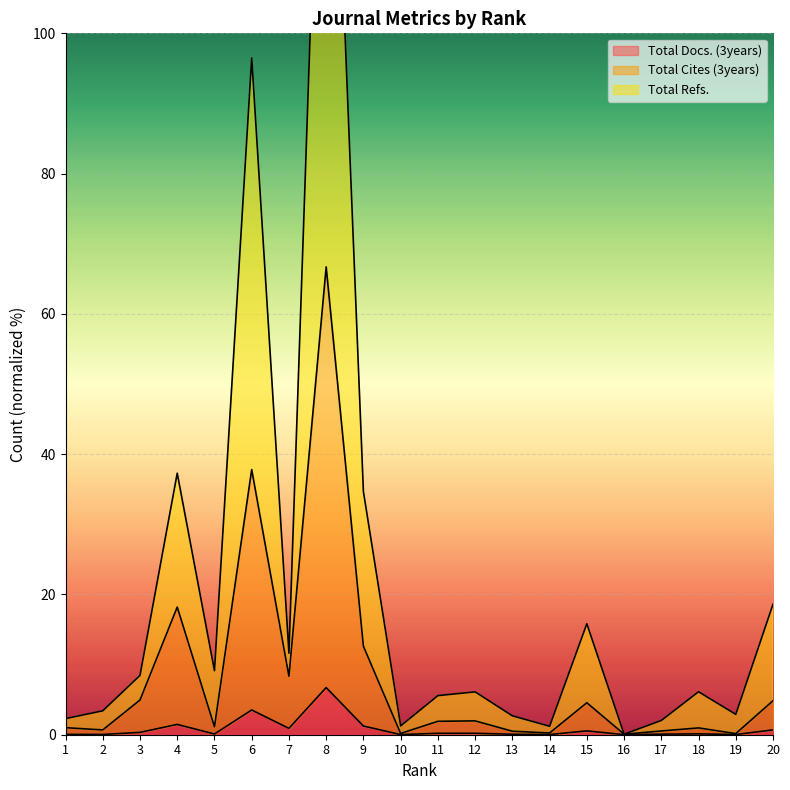

At which label does Total Docs. (3years) reach its peak?

8